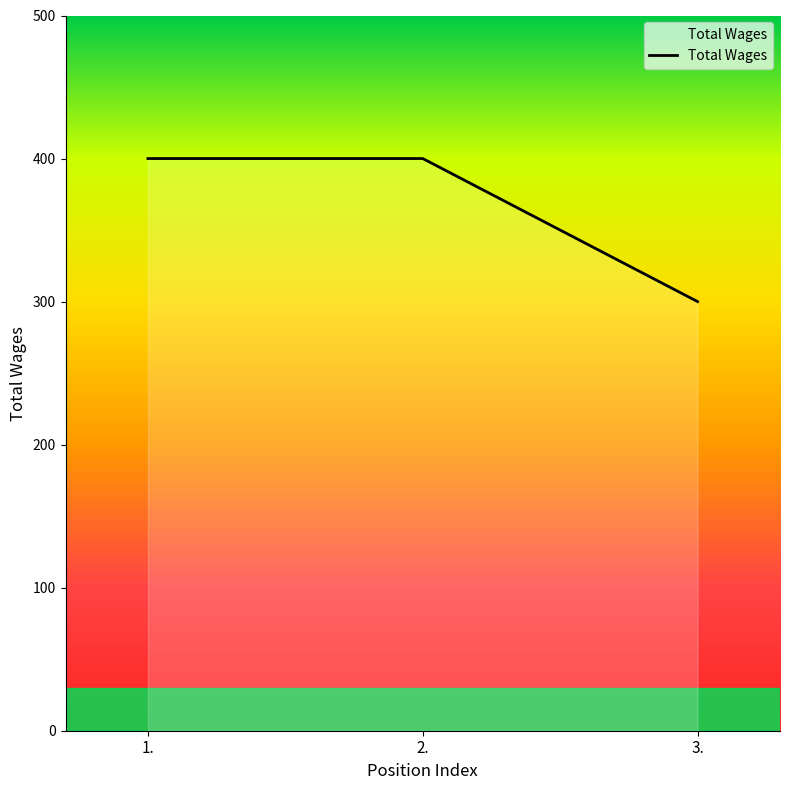

What is the average value?

367